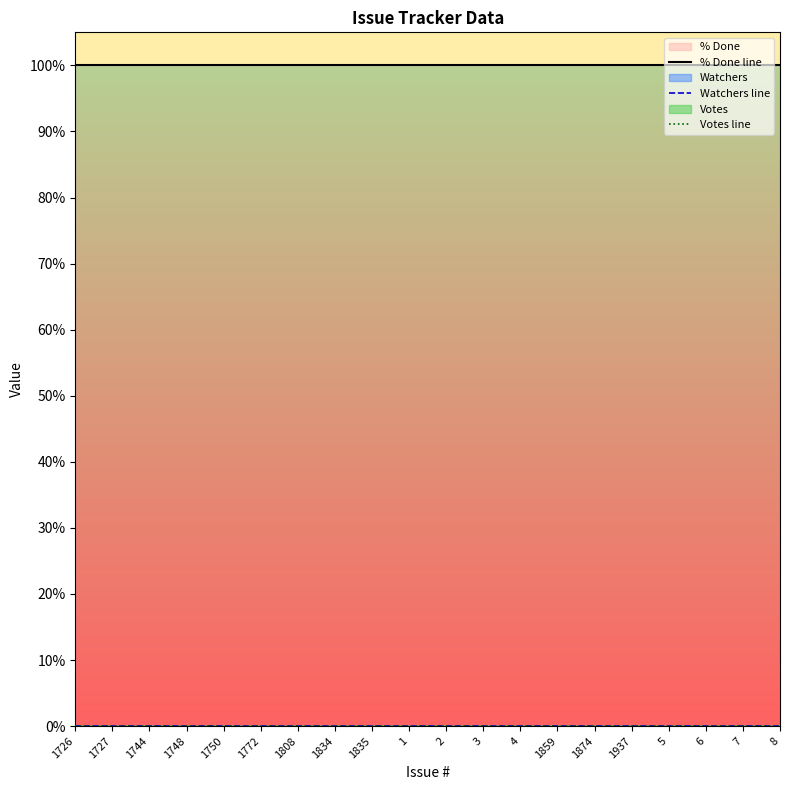

What position from the right is 1859?

7